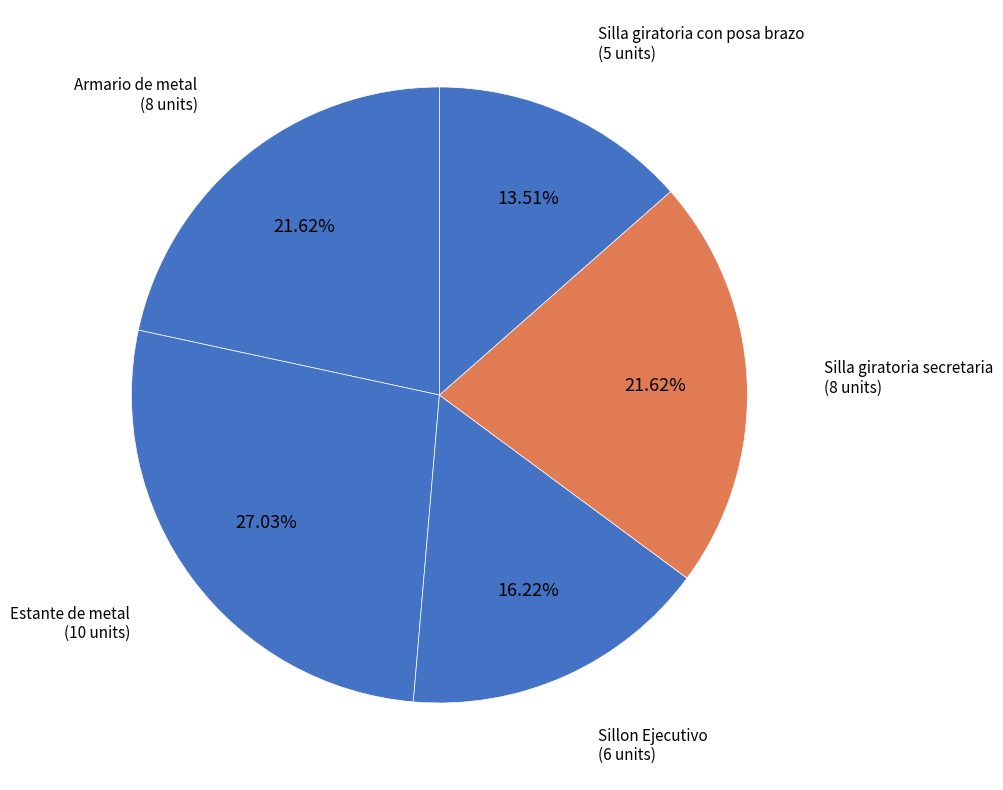

To the nearest percent, what is the difference between the Estante de metal and Silla giratoria secretaria slice percentages?

5%